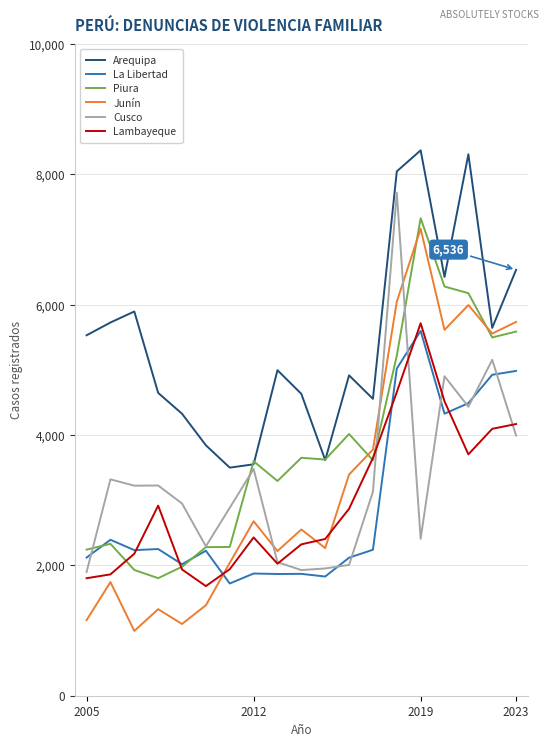

Rank the series by their maximum value, from lowest to highest.

La Libertad, Lambayeque, Junín, Piura, Cusco, Arequipa